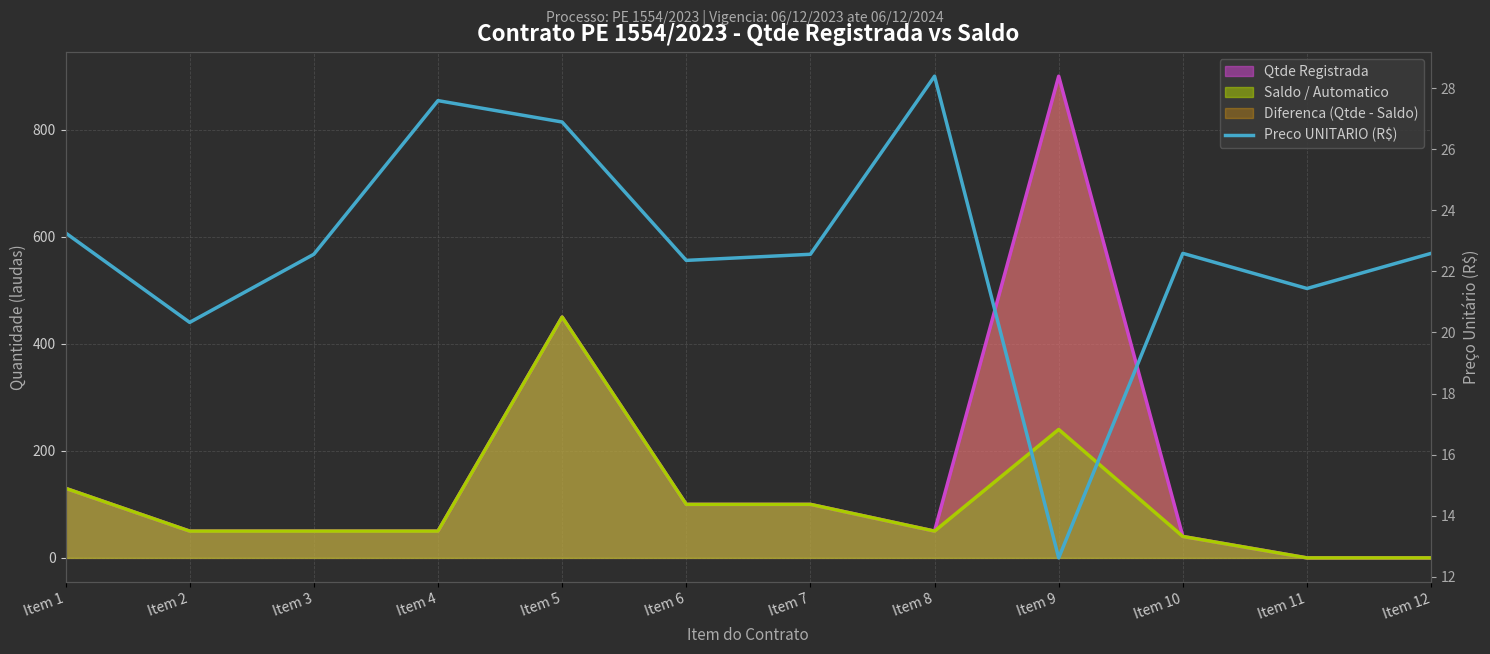

Does the chart display data point markers on the line(s)?

No